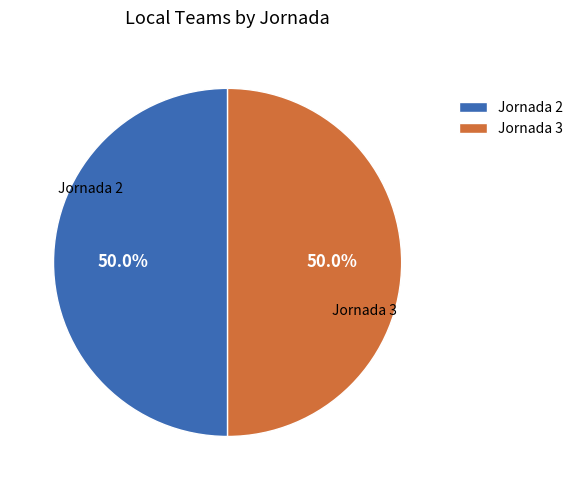

What portion of the pie excludes Jornada 2?

50.0%